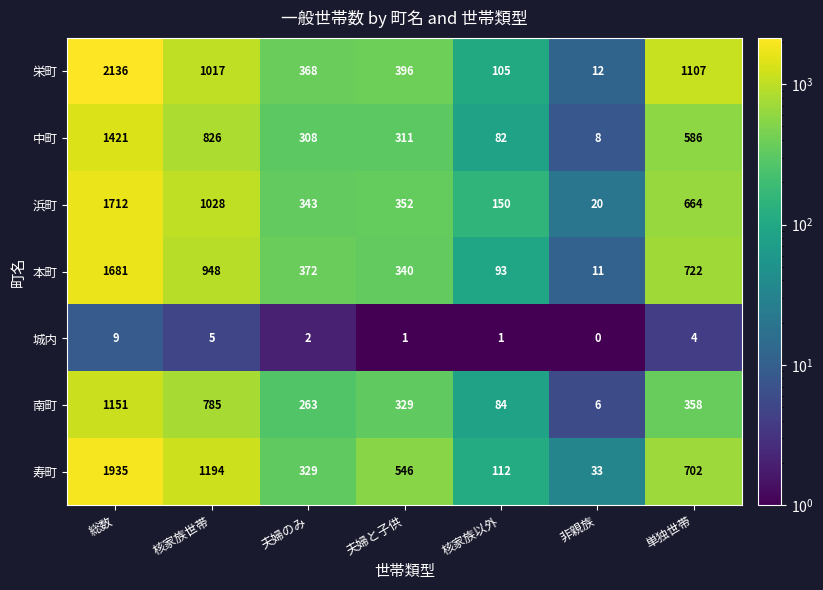

Is it true that 本町 equals 11 at 非親族?

True